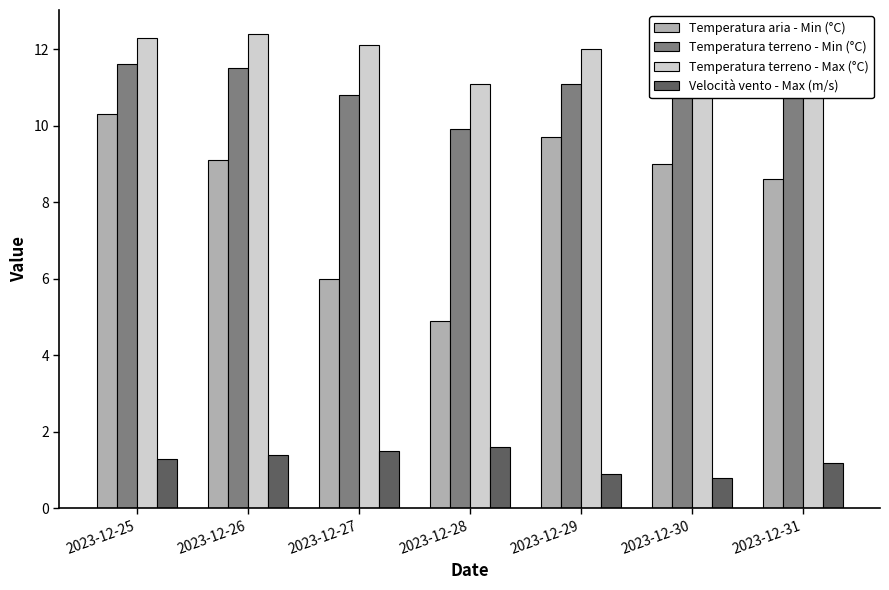

At which category is the sum across all series the highest?

2023-12-25